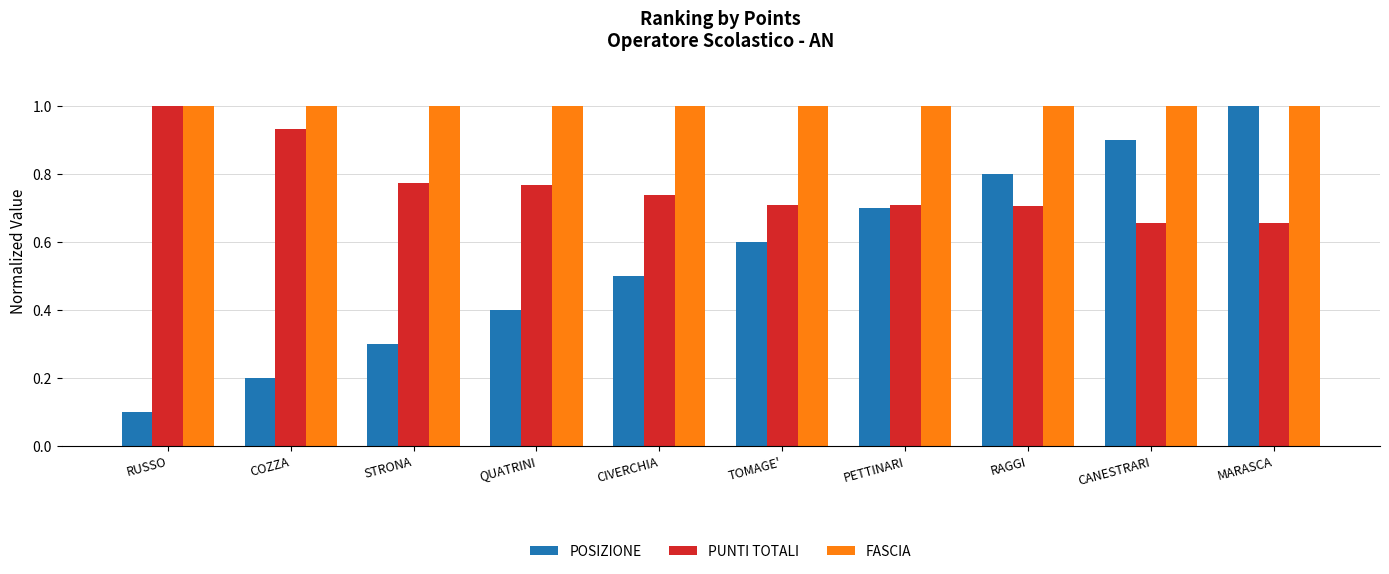

Which category has the lowest value in the POSIZIONE series?

RUSSO